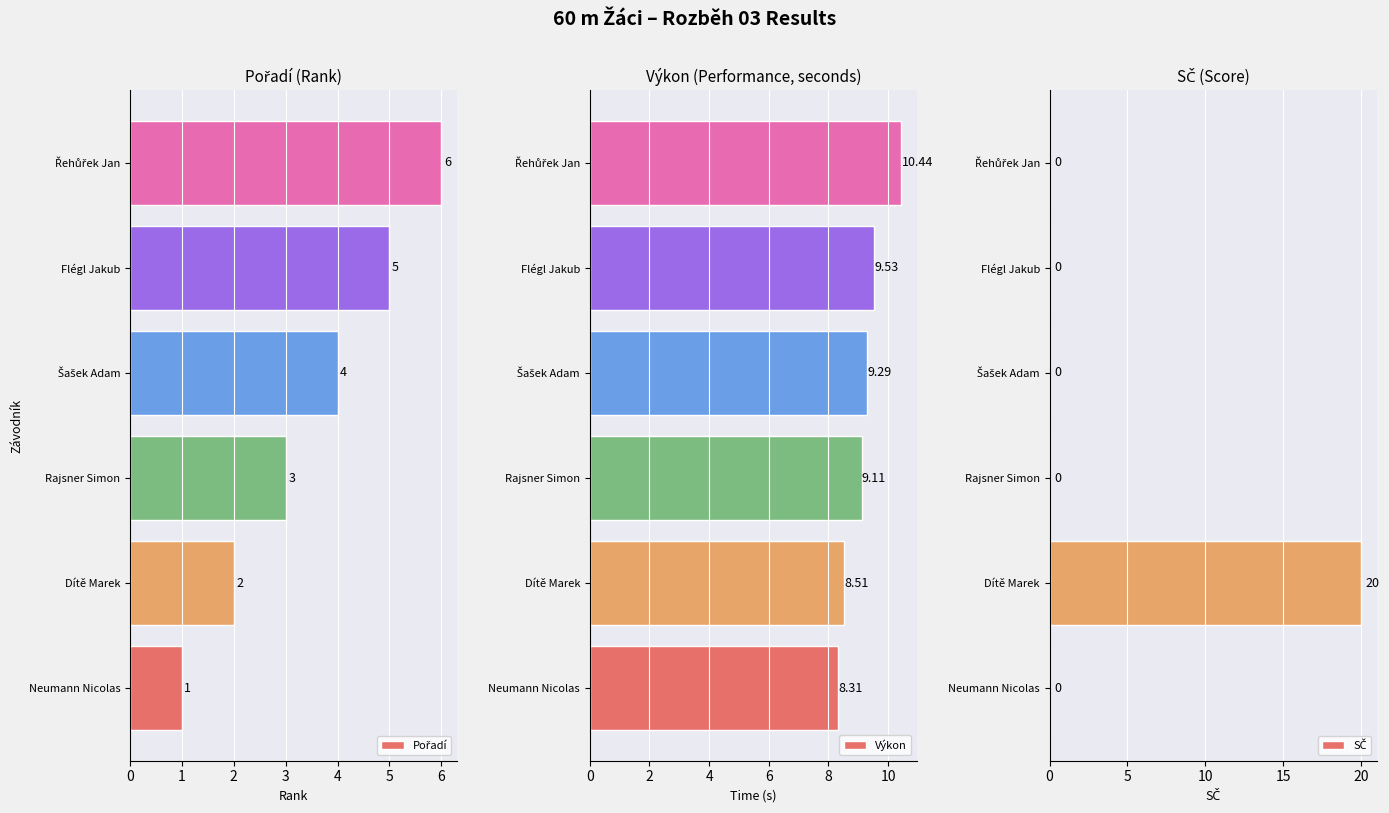

Is it true that Výkon equals 12.4 at Neumann Nicolas?

False